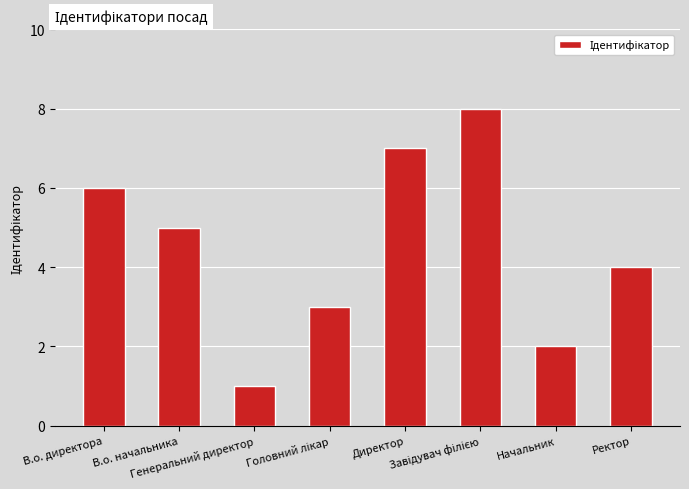

What is the label of the 4th bar from the right?

Директор